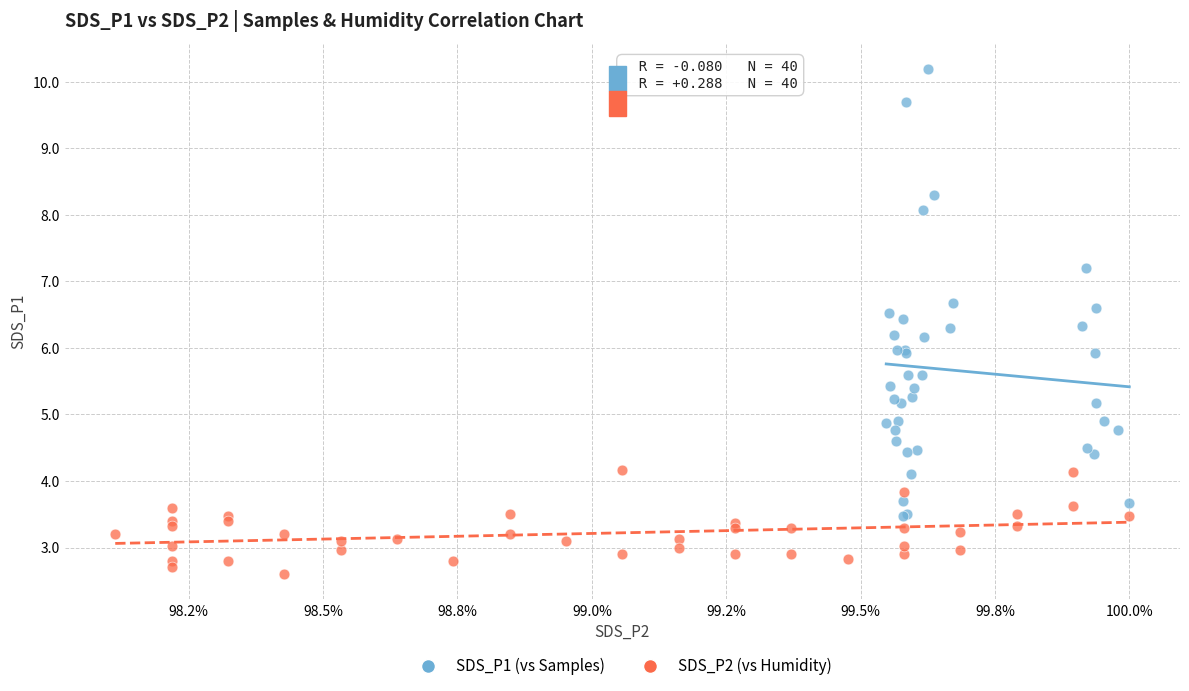

Which series contains the highest Y value?

SDS_P1 (vs Samples)